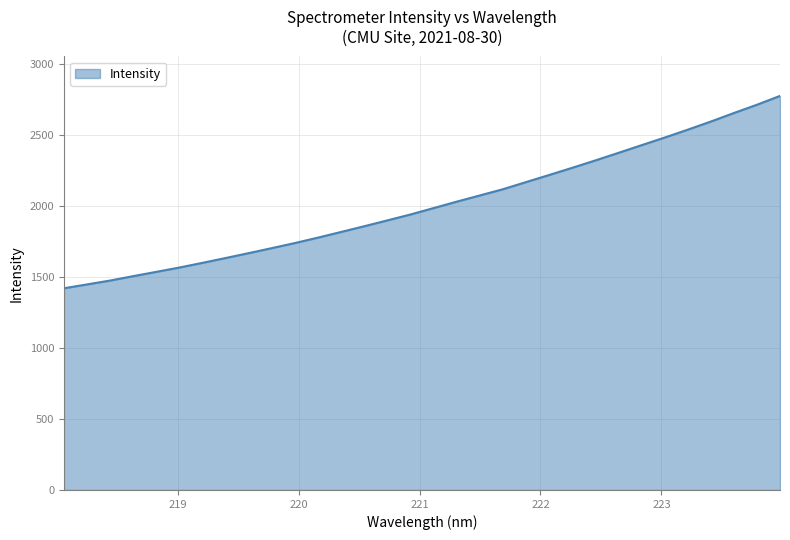

What is the difference between the maximum and minimum values?

1356.3